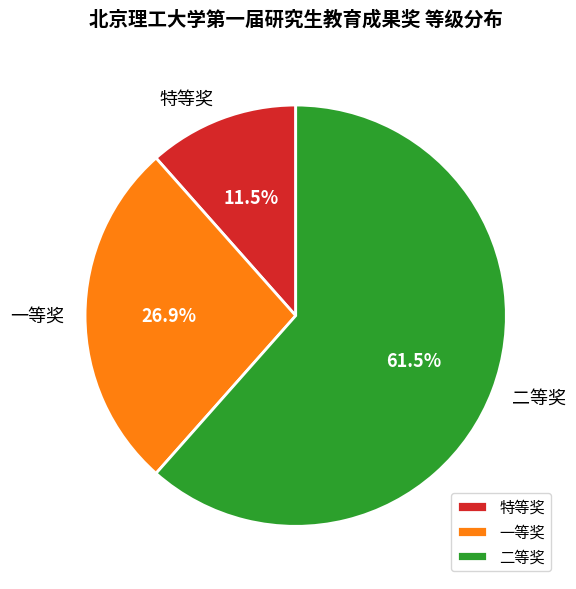

Which category has the smallest portion of the pie?

特等奖